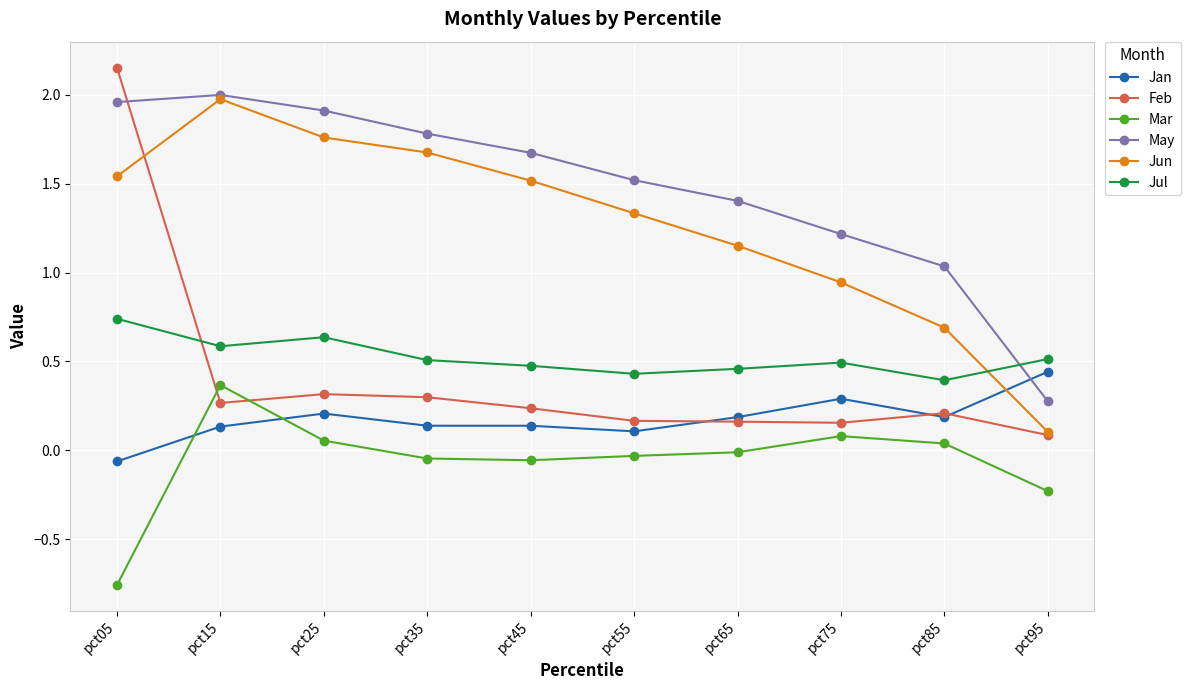

At which category is the sum across all series the highest?

pct05